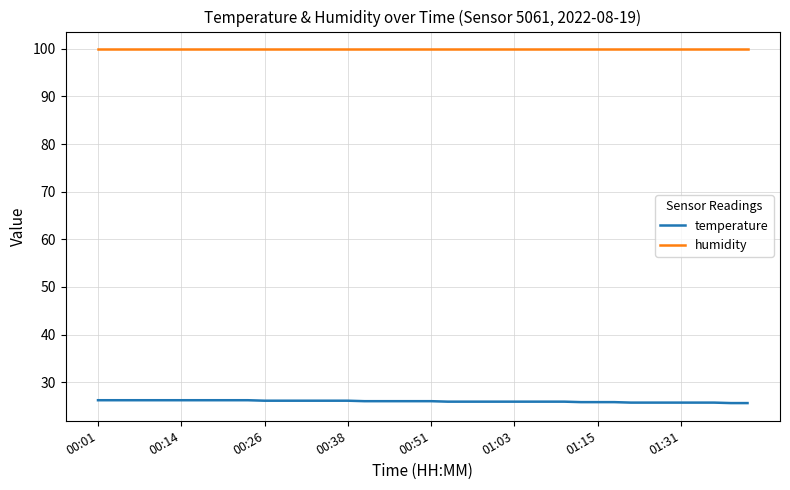

True or false: temperature and humidity cross at least once.

False